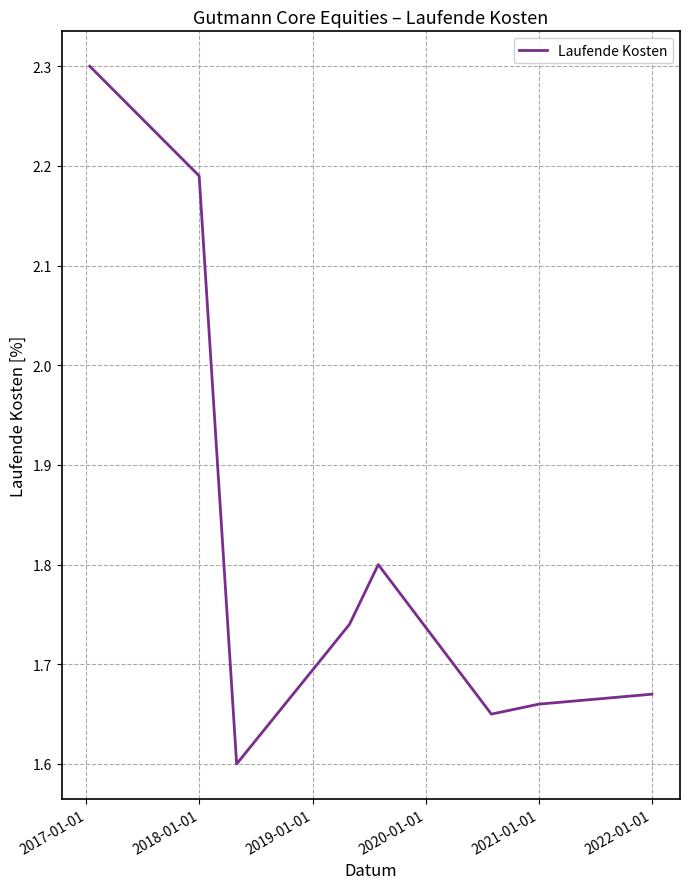

What is the difference between the maximum and minimum values?

0.7